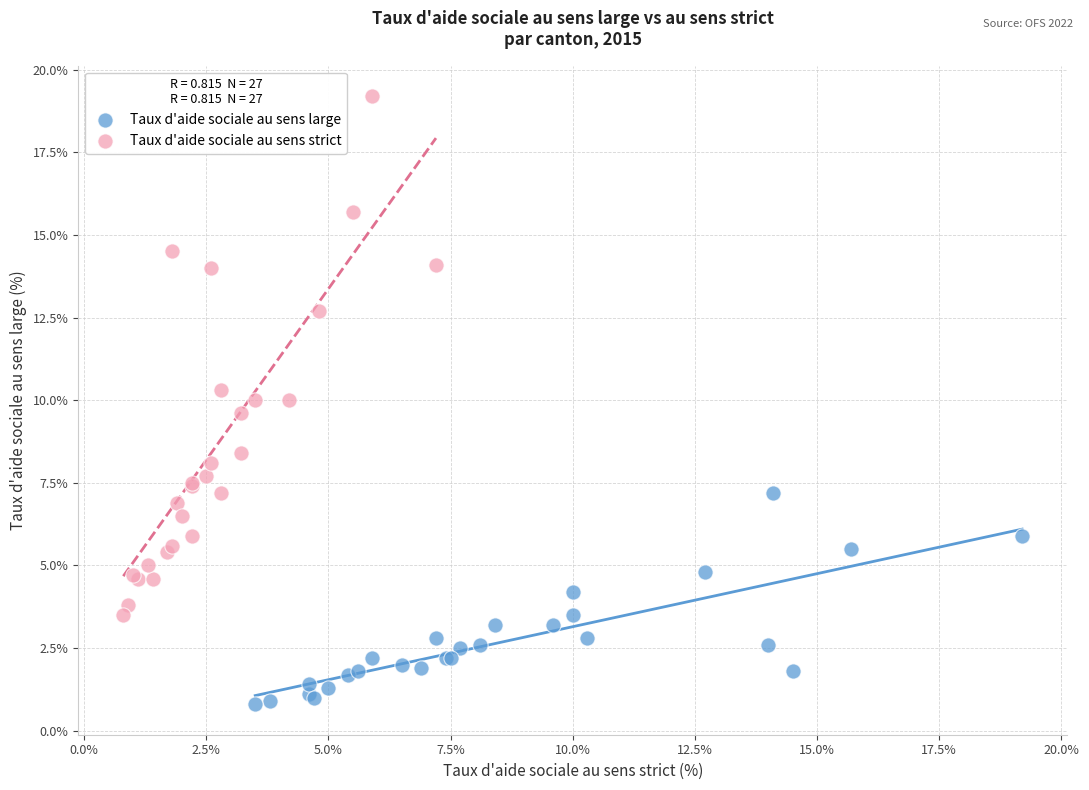

Which series reaches the maximum Y coordinate?

Taux d'aide sociale au sens strict